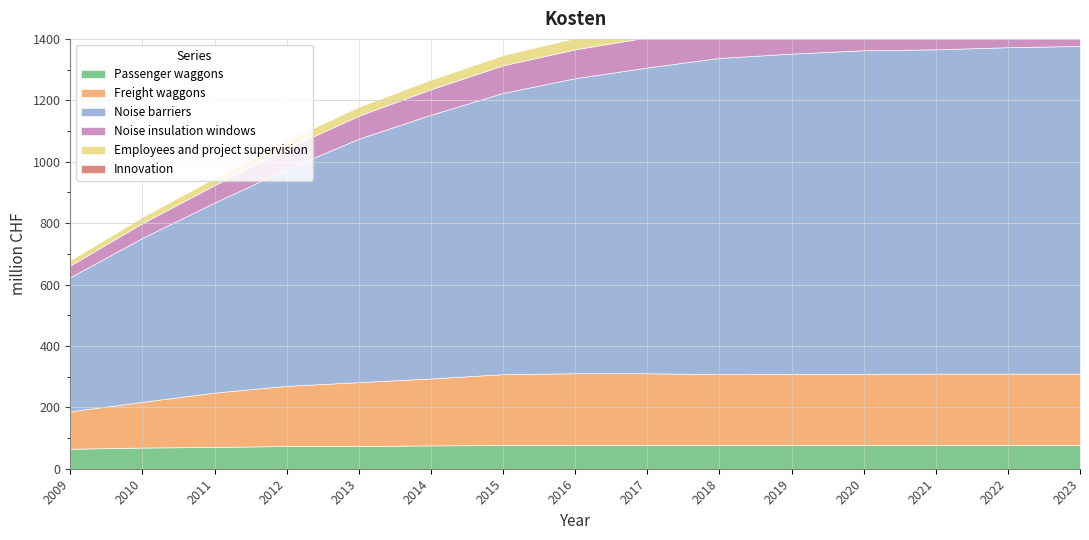

What is the greatest value displayed?

1067